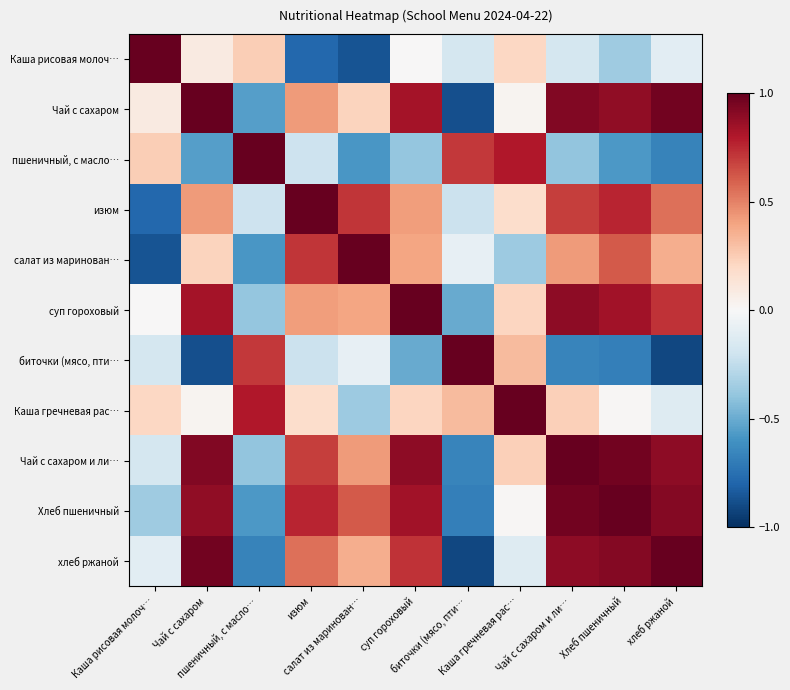

Between Чай с сахаром and Хлеб пшеничный, which is larger?

Чай с сахаром